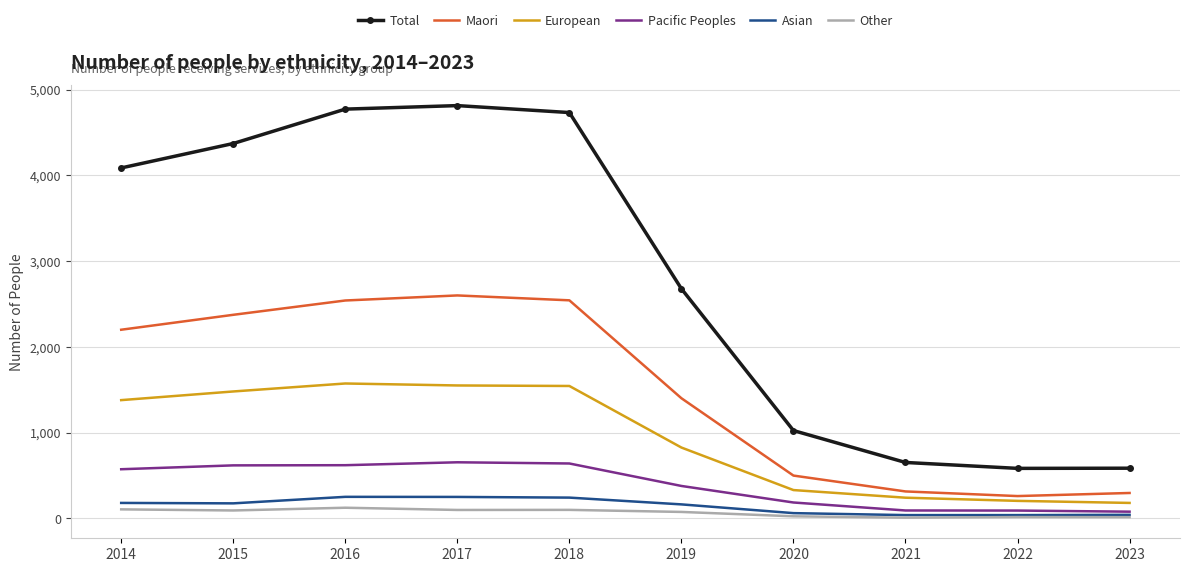

At how many categories does at least one series exceed 3071?

5